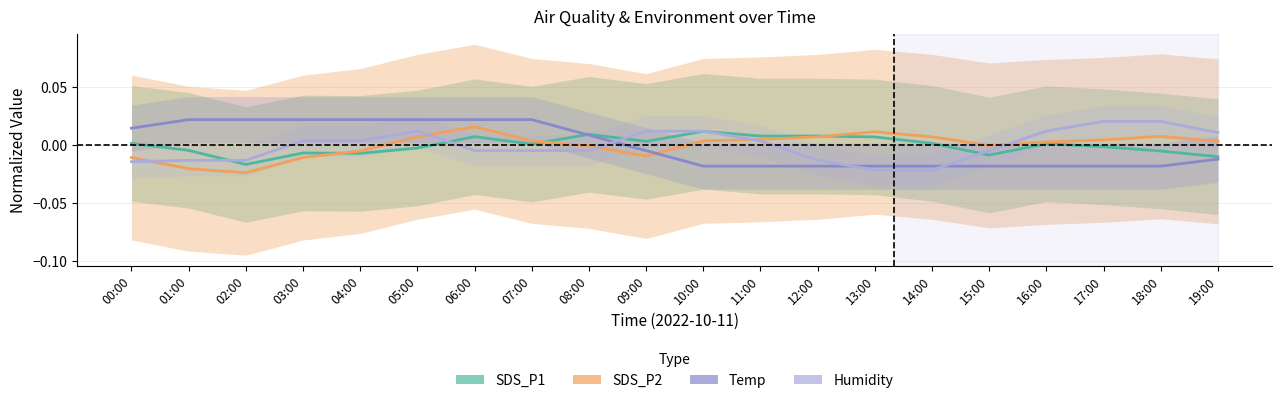

Which category has the lowest value across all series?

02:00